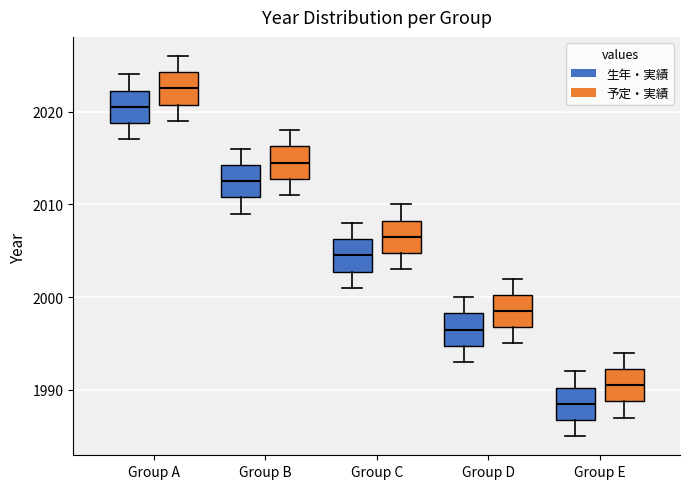

Which box has the highest median line?

Group A (予定・実績)